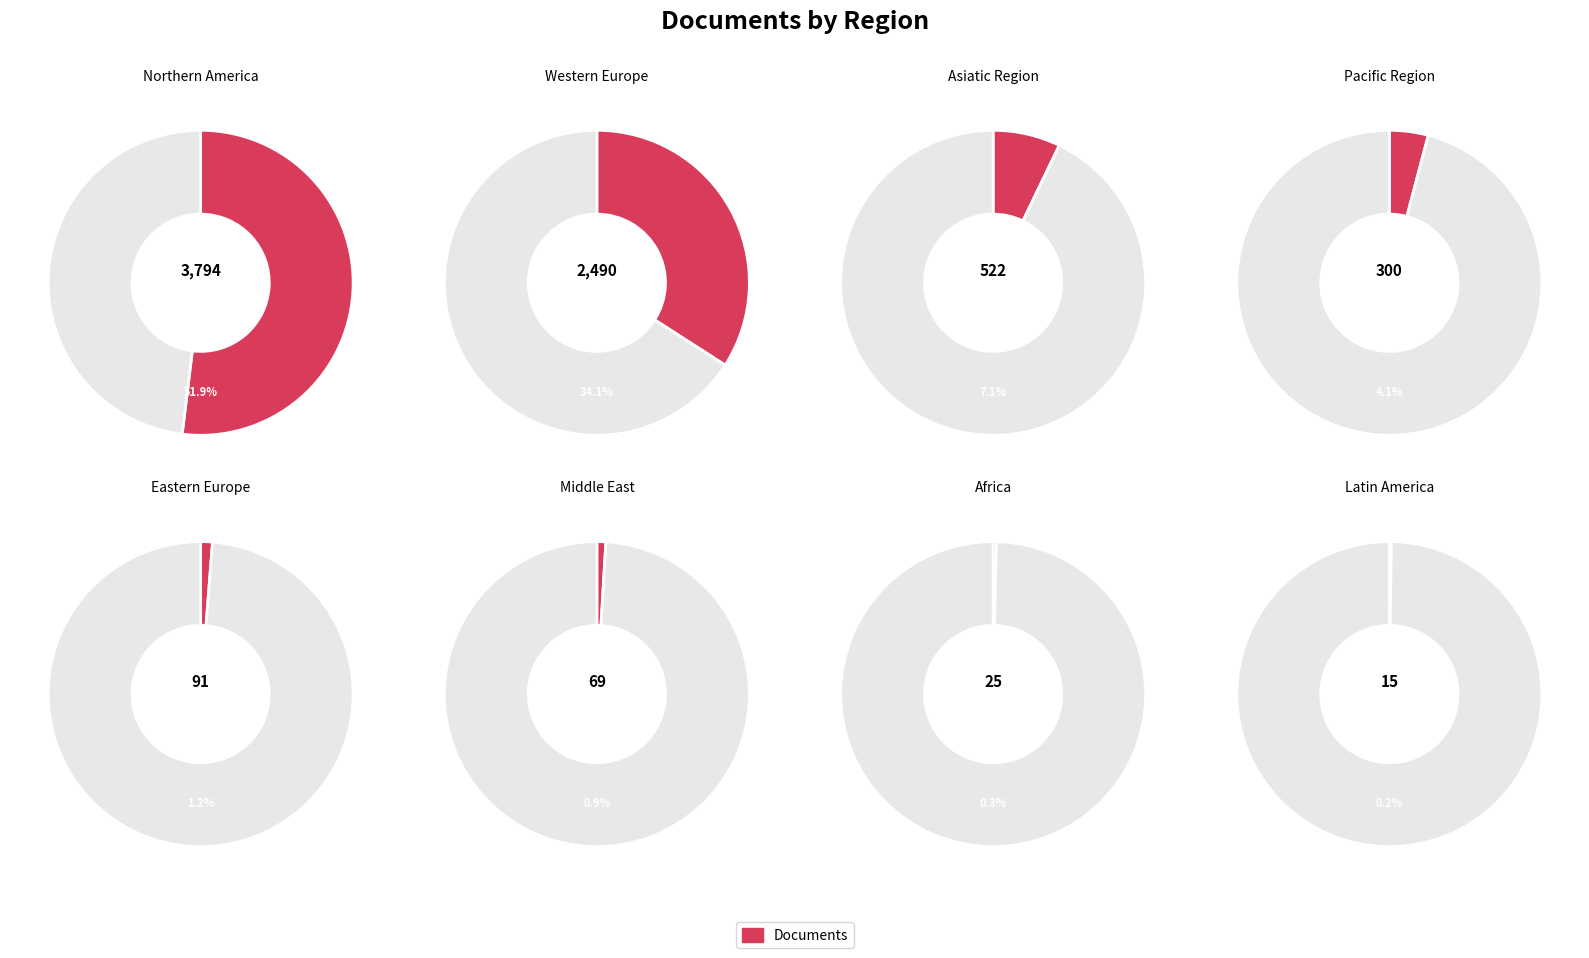

To the nearest percent, what is the average slice percentage?

12%